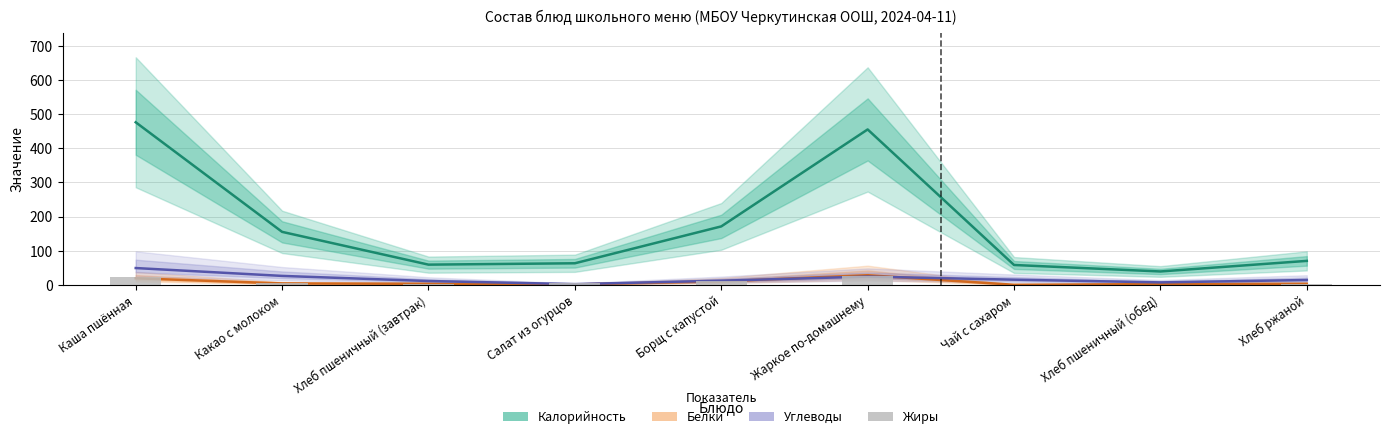

Rank the series by their maximum value, from highest to lowest.

Калорийность, Углеводы, Белки, Жиры